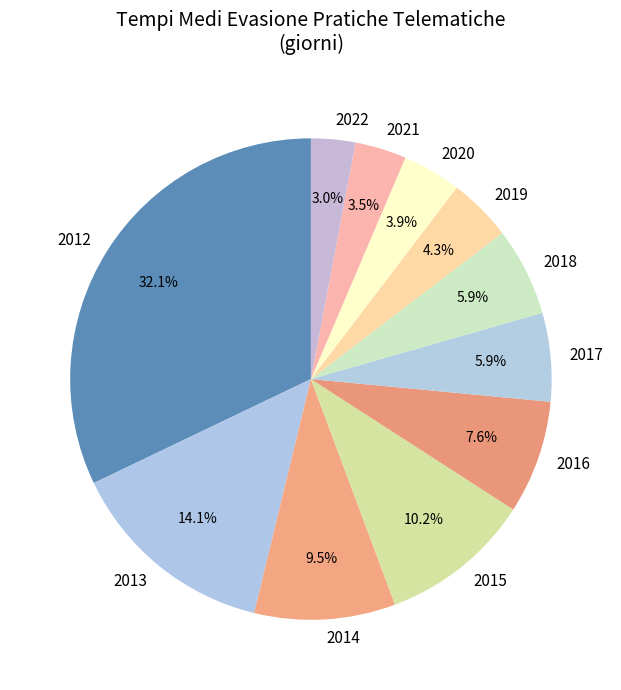

Does 2016 represent more than half of the total?

No